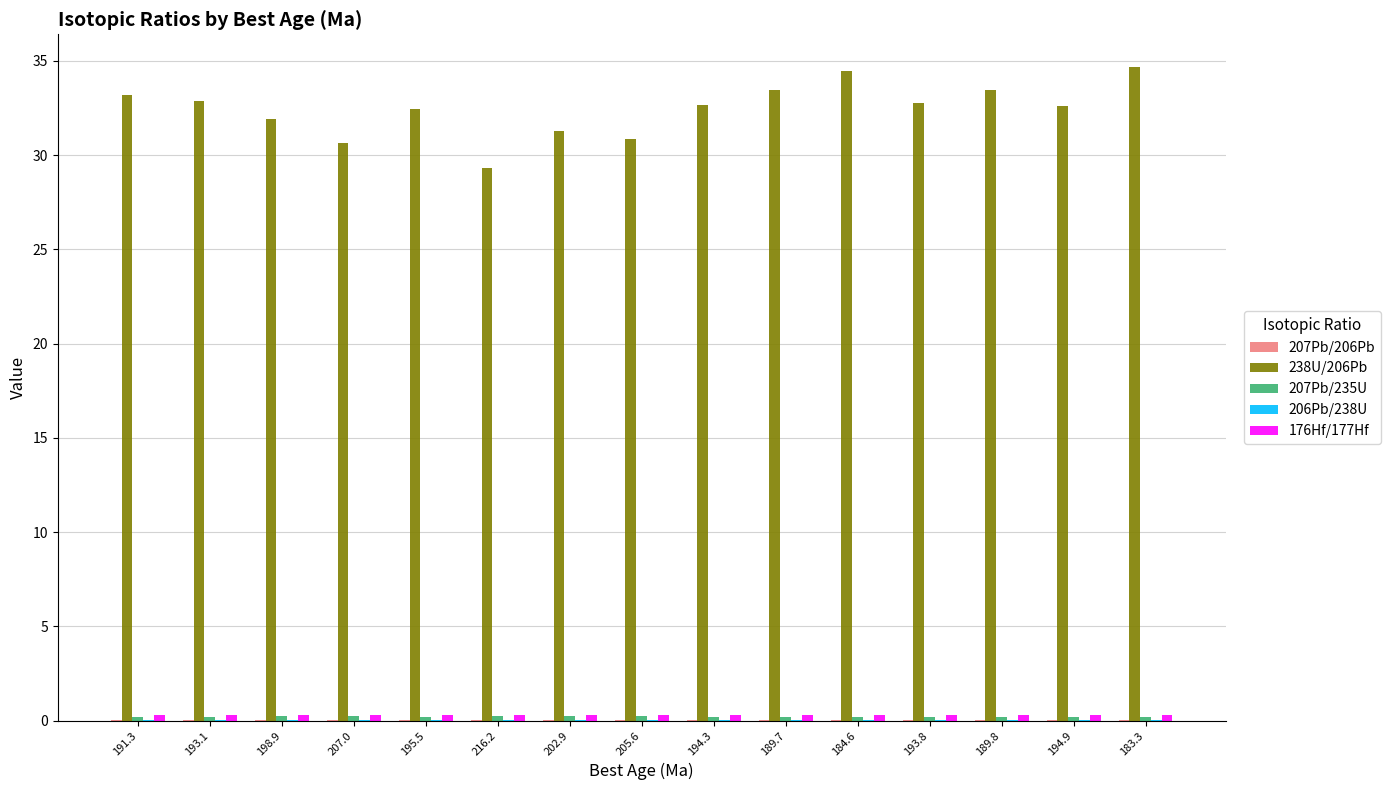

Is it true that 238U/206Pb equals 43.2 at 202.9?

False